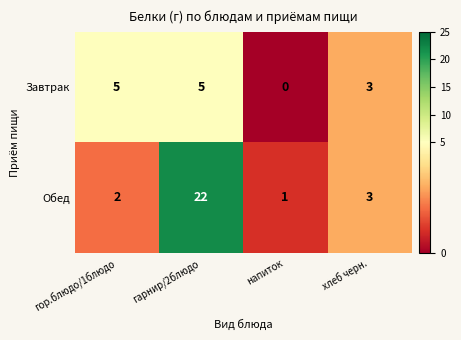

Which series has the largest total across all categories?

Обед